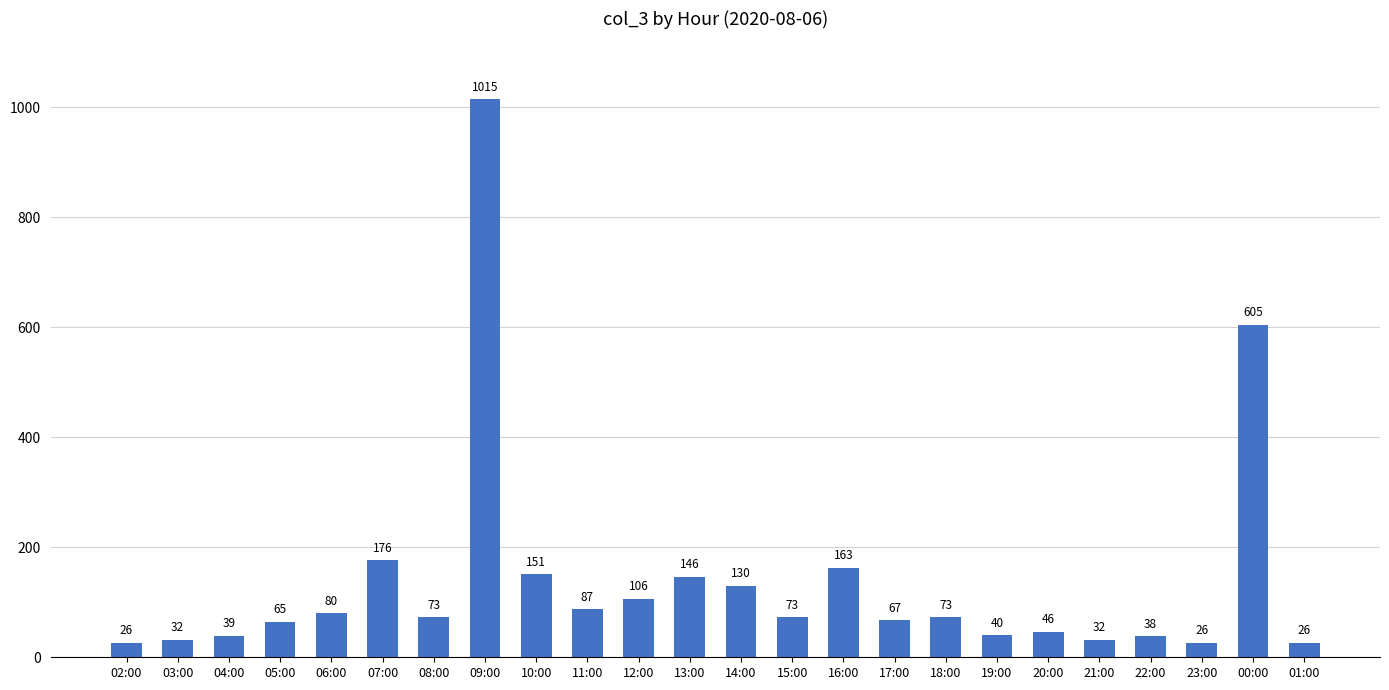

What is the average value?

138